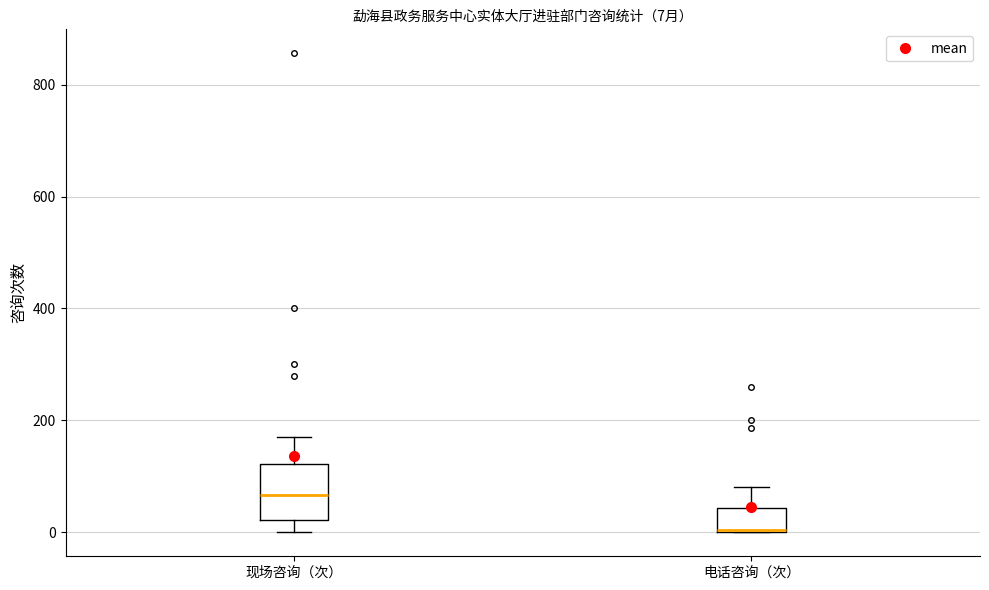

Comparing the boxes themselves (not the whiskers), which one is the tallest?

现场咨询（次）